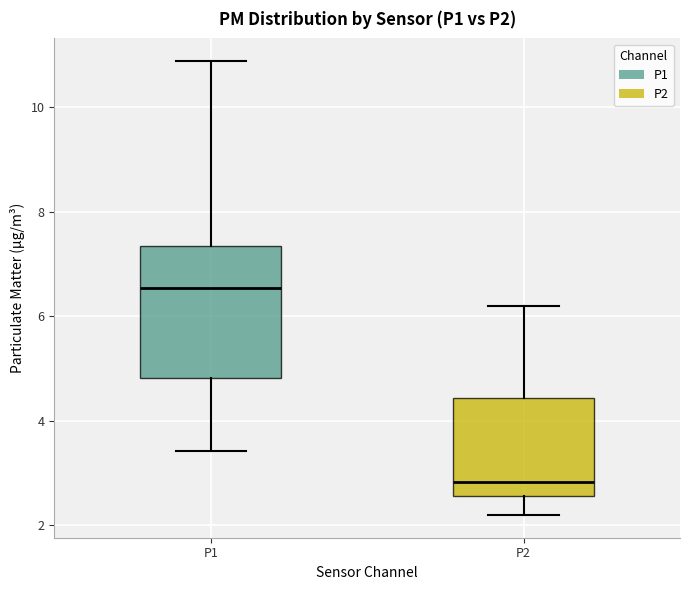

Reading left to right, read every box against the y-axis: the position of its median line, the range the box covers, and the ends of its whiskers. The values are not printed on the chart, so give them approximately, as read against the axis.

P1: median 6.6, box 4.8 to 7.4, whiskers 3.4 to 10.8
P2: median 2.8, box 2.6 to 4.4, whiskers 2.2 to 6.2